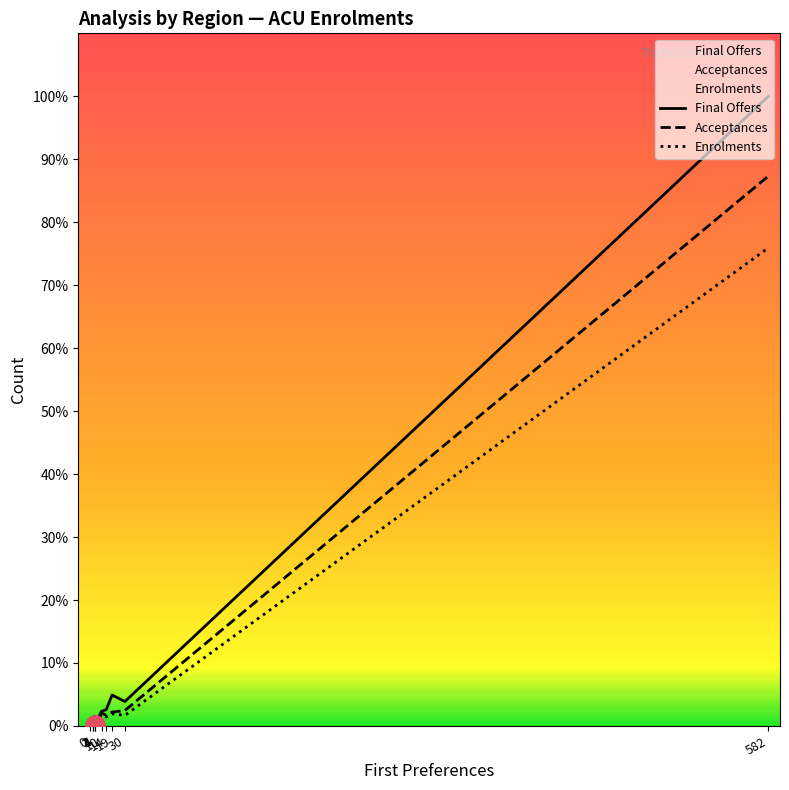

What is the value of the Enrolments point at the 6th from the left?

14